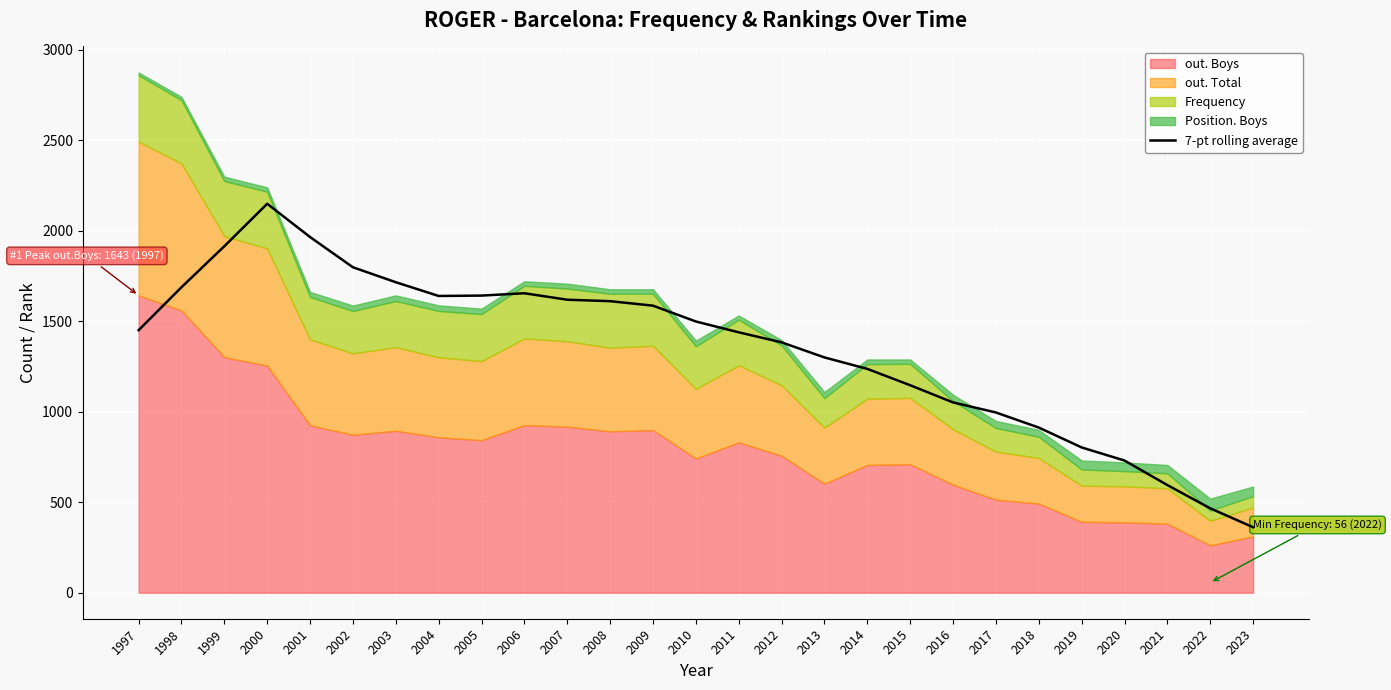

Is it true that the value at 2023 is 361.9?

True